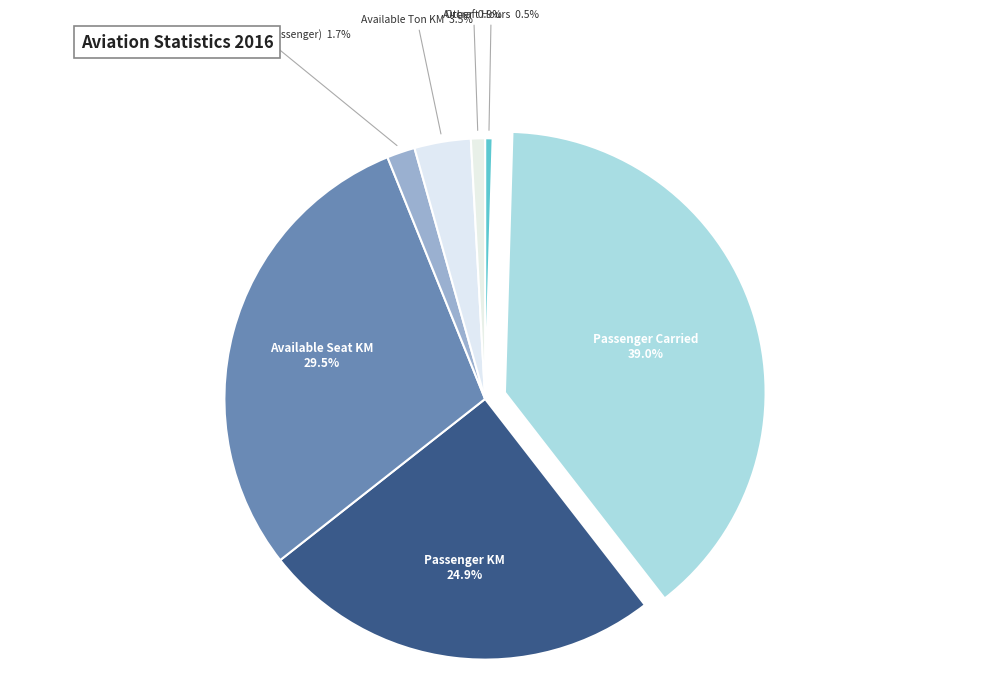

How many slices are in this pie chart?

7